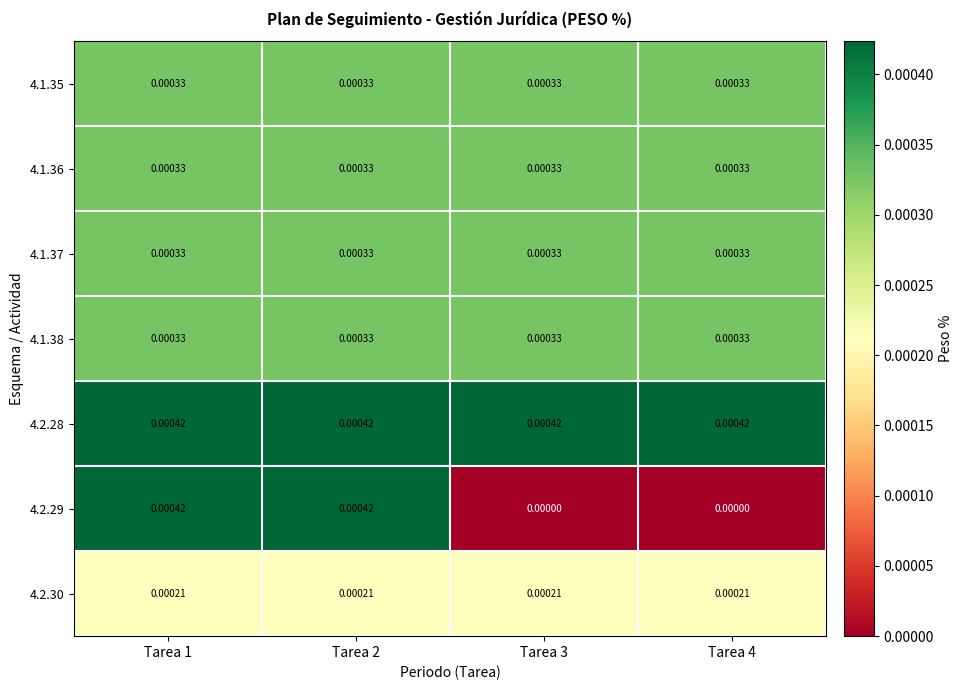

Is the value of 4.1.38 at Tarea 1 greater than the value of 4.2.28 at Tarea 3?

No